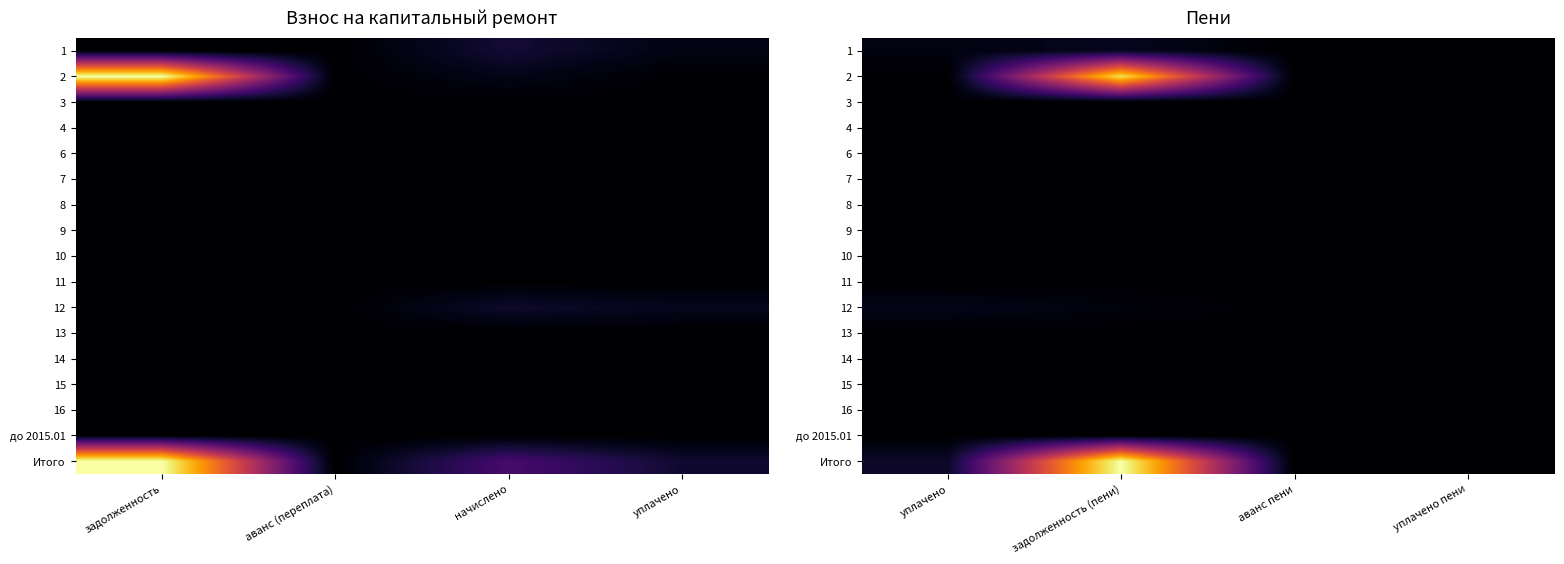

The 3 series shows 0.0 at уплачено пени. True or false?

True